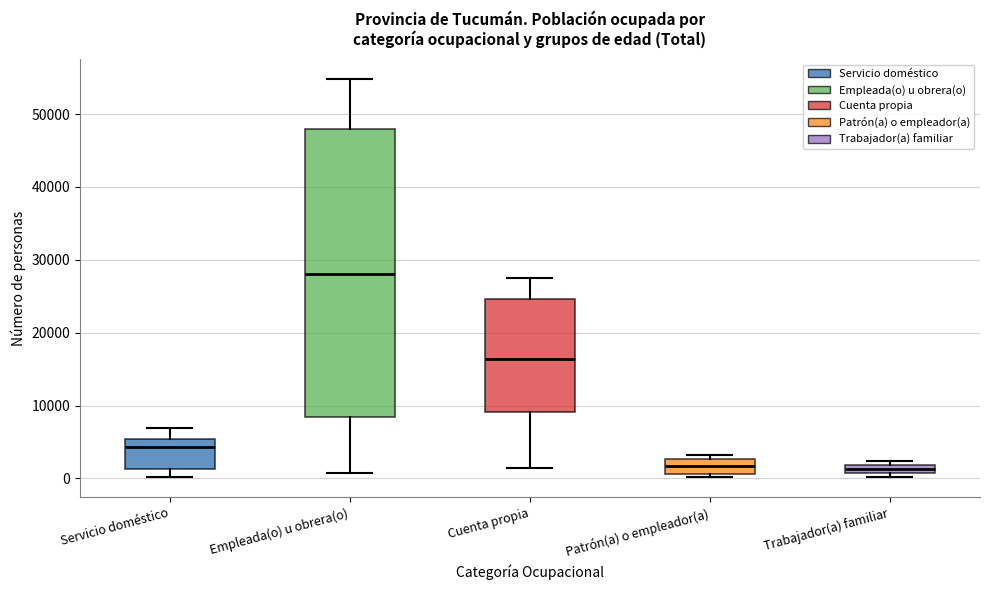

Which box has the highest median line?

Empleada(o) u obrera(o)